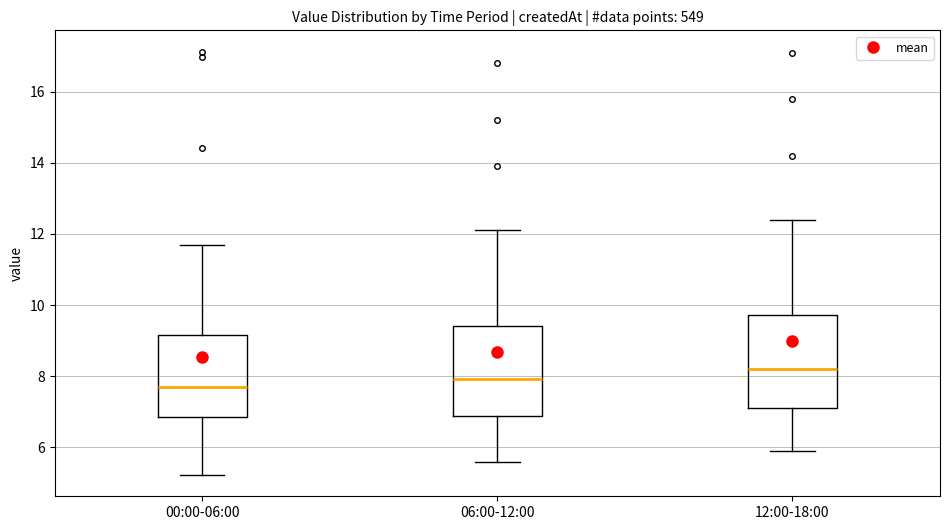

Which box has the highest median line?

12:00-18:00